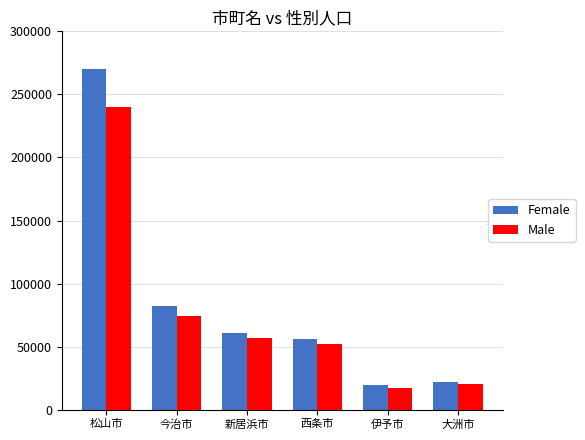

How many groups of bars are there?

6